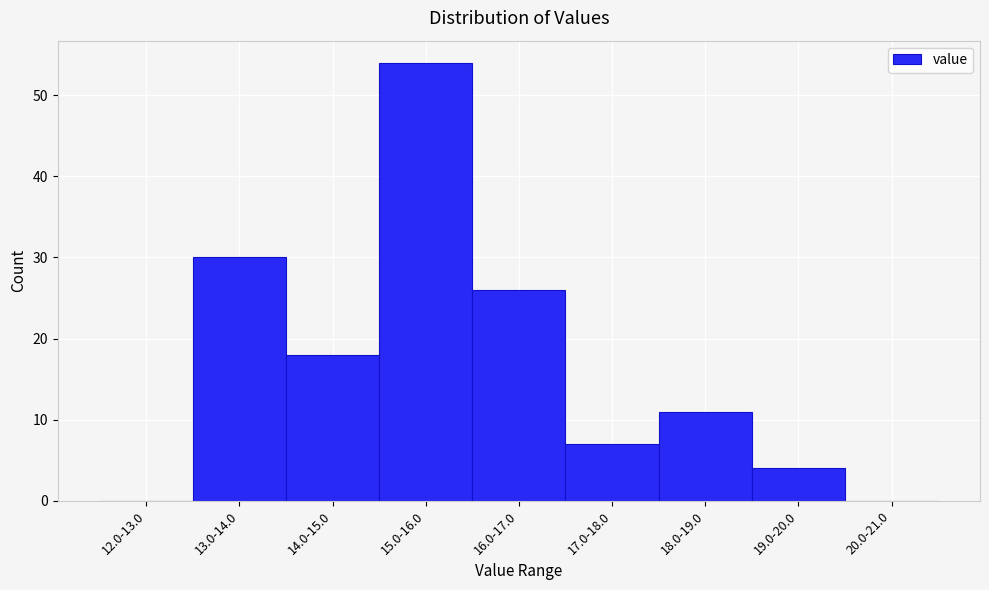

Reading right to left, transcribe all the data shown in this chart.

20.0-21.0=0	19.0-20.0=4	18.0-19.0=11	17.0-18.0=7	16.0-17.0=26	15.0-16.0=54	14.0-15.0=18	13.0-14.0=30	12.0-13.0=0